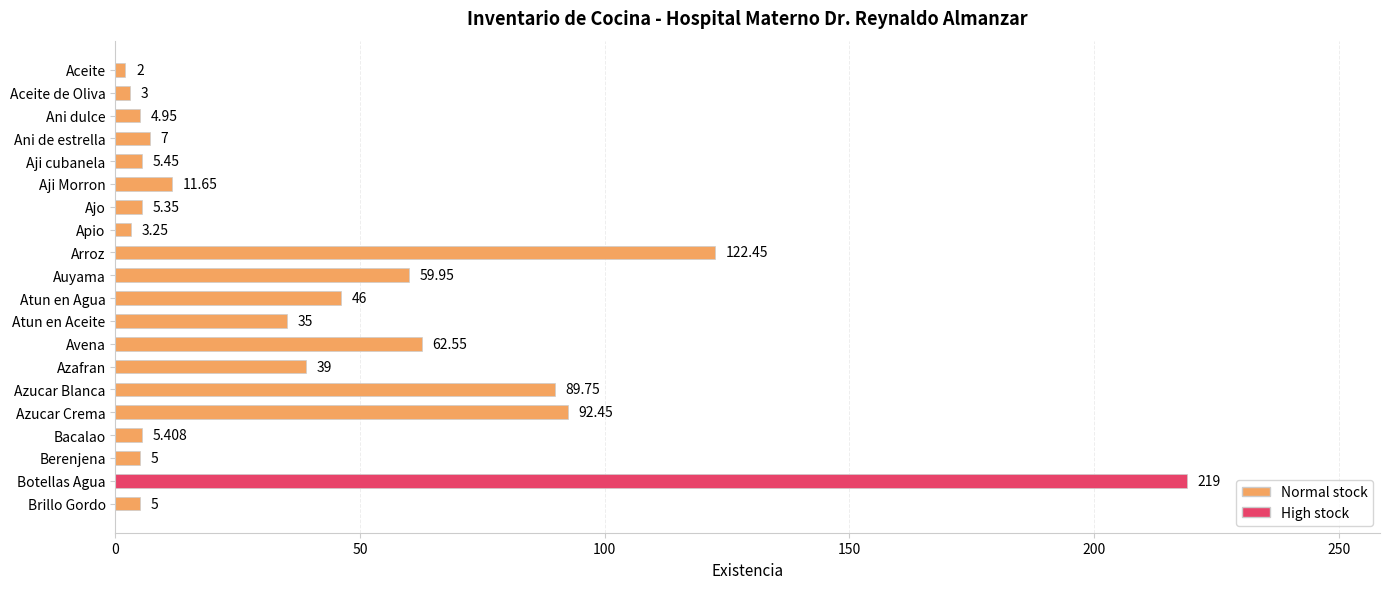

Which label corresponds to the largest value in the chart?

Botellas Agua